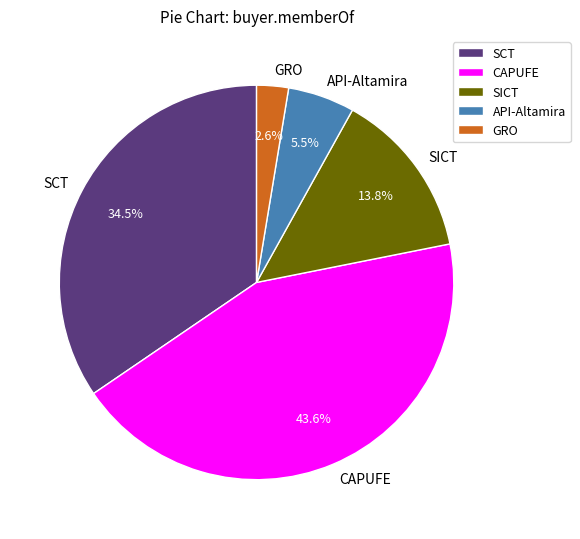

What is the largest slice in the pie chart?

CAPUFE